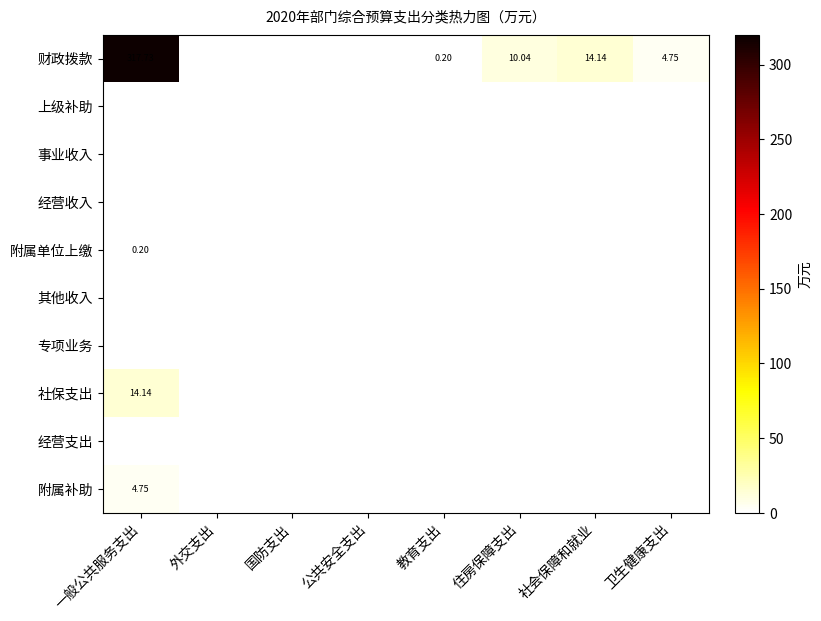

What is the spread (max minus min) of values at 社会保障和就业?

14.1